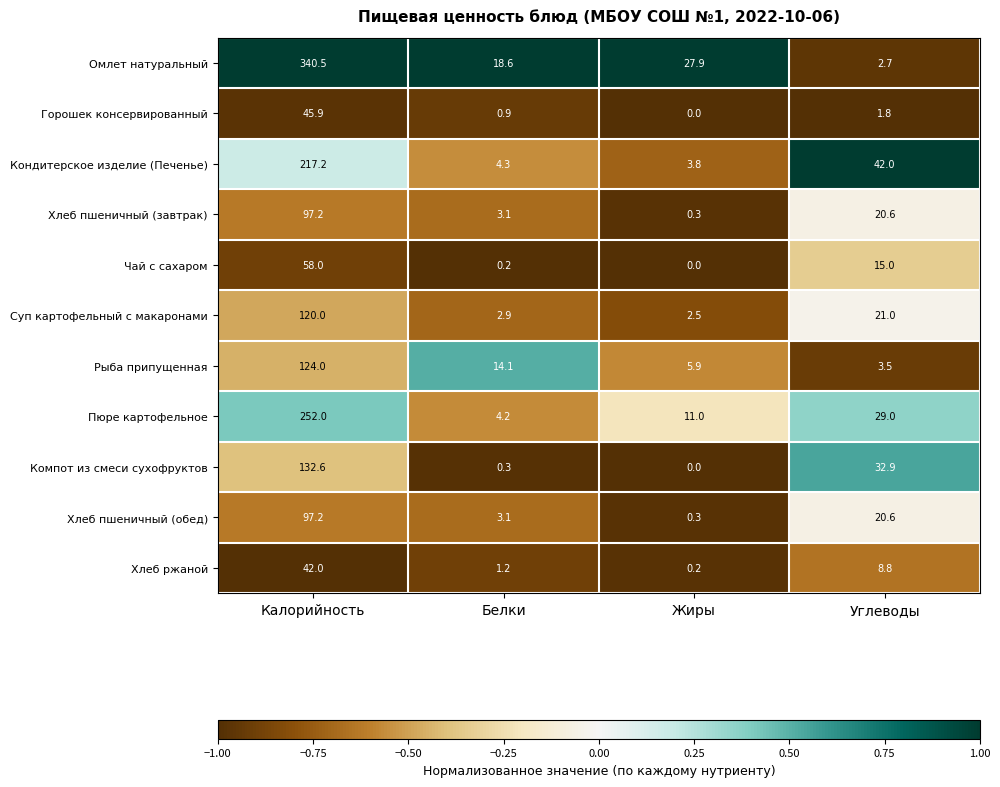

What is the spread (max minus min) of values at Углеводы?

40.2